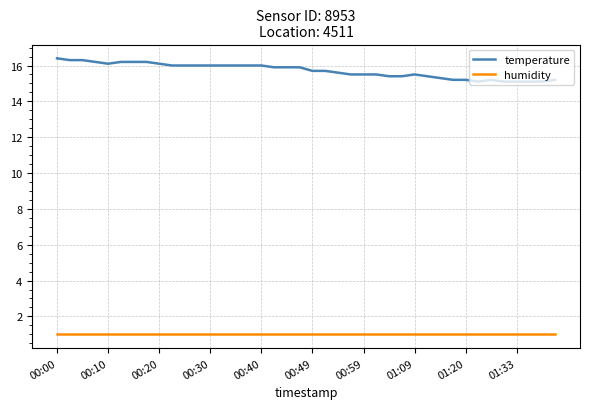

True or false: humidity and temperature cross at least once.

False